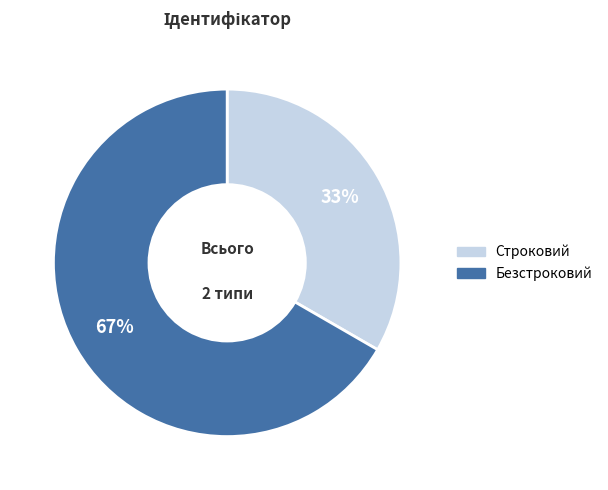

Which category has the smallest portion of the pie?

Строковий